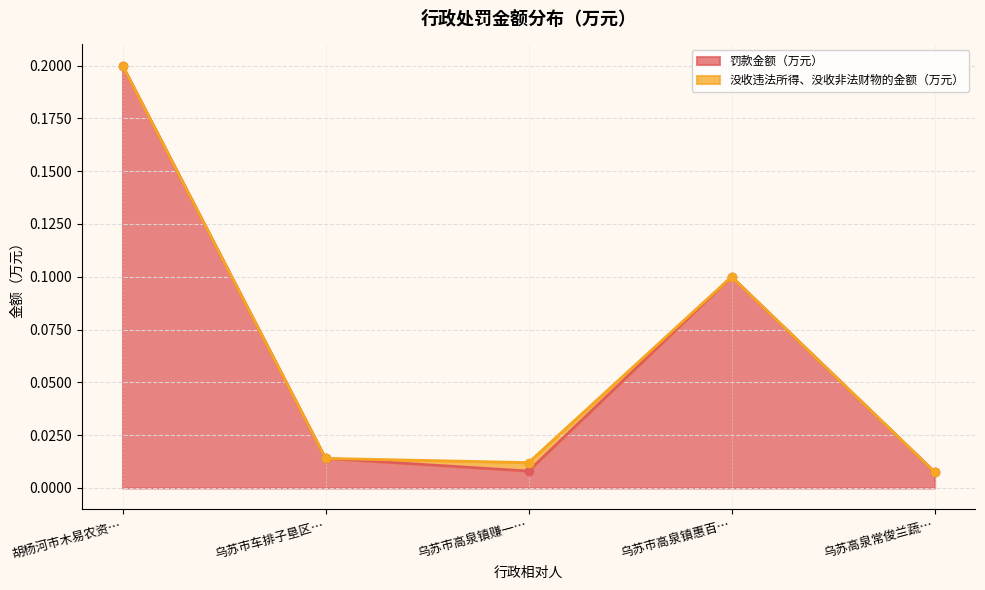

List the labels in order of value, largest first.

胡杨河市木易农资…, 乌苏市高泉镇惠百…, 乌苏市车排子垦区…, 乌苏市高泉镇赚一…, 乌苏高泉常俊兰蔬…